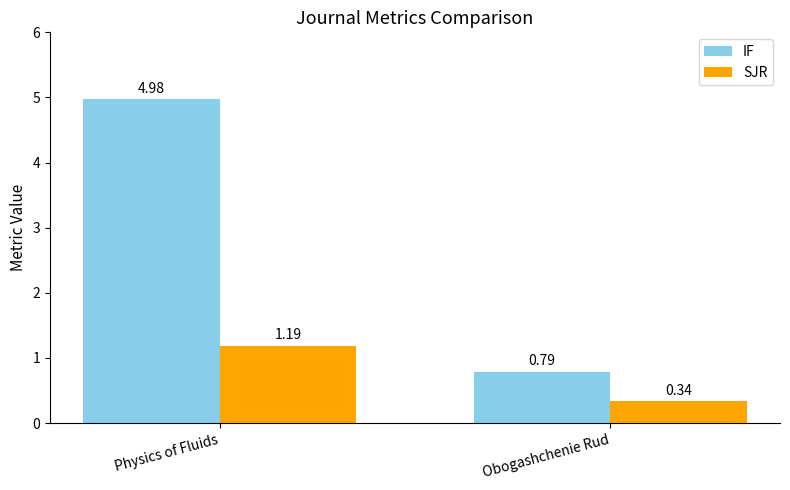

What is the label of the 1st bar from the left?

Physics of Fluids